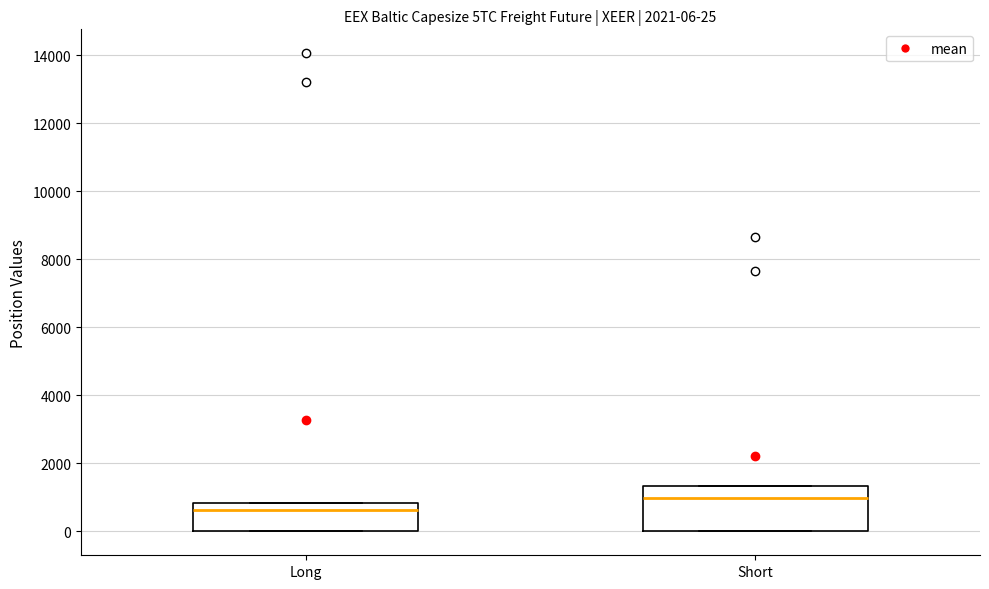

Which box is the tallest, from its lower edge to its upper edge?

Short